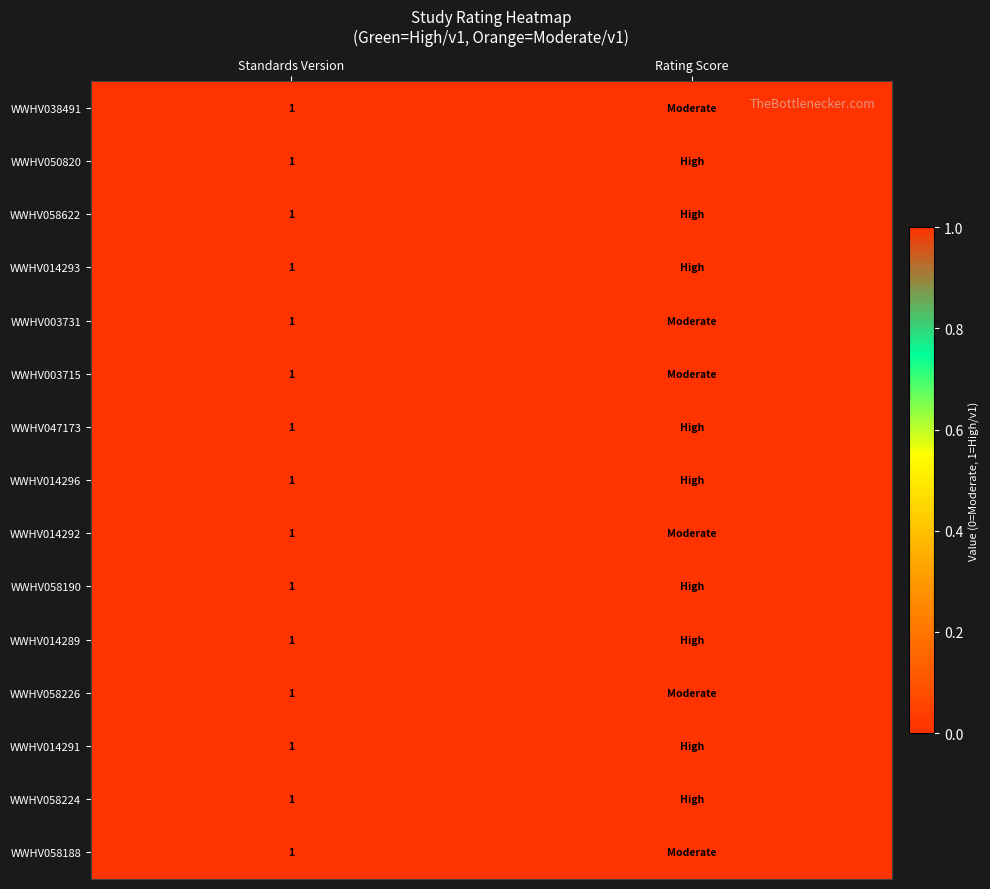

The value of WWHV058224 at Standards Version is 2. True or false?

False